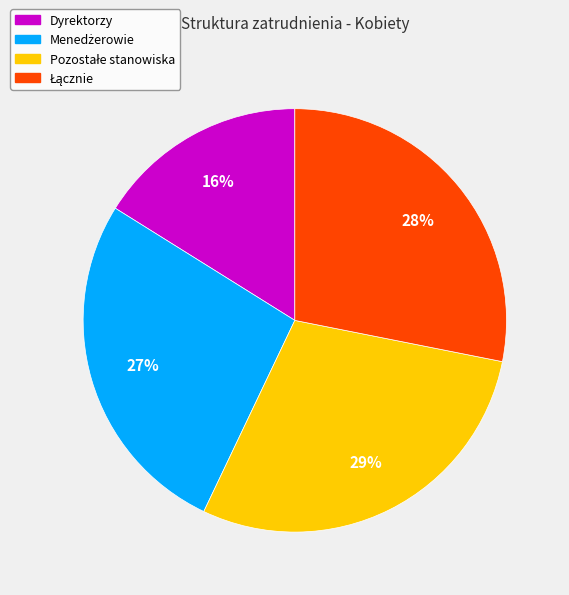

Does any single category account for the majority?

No